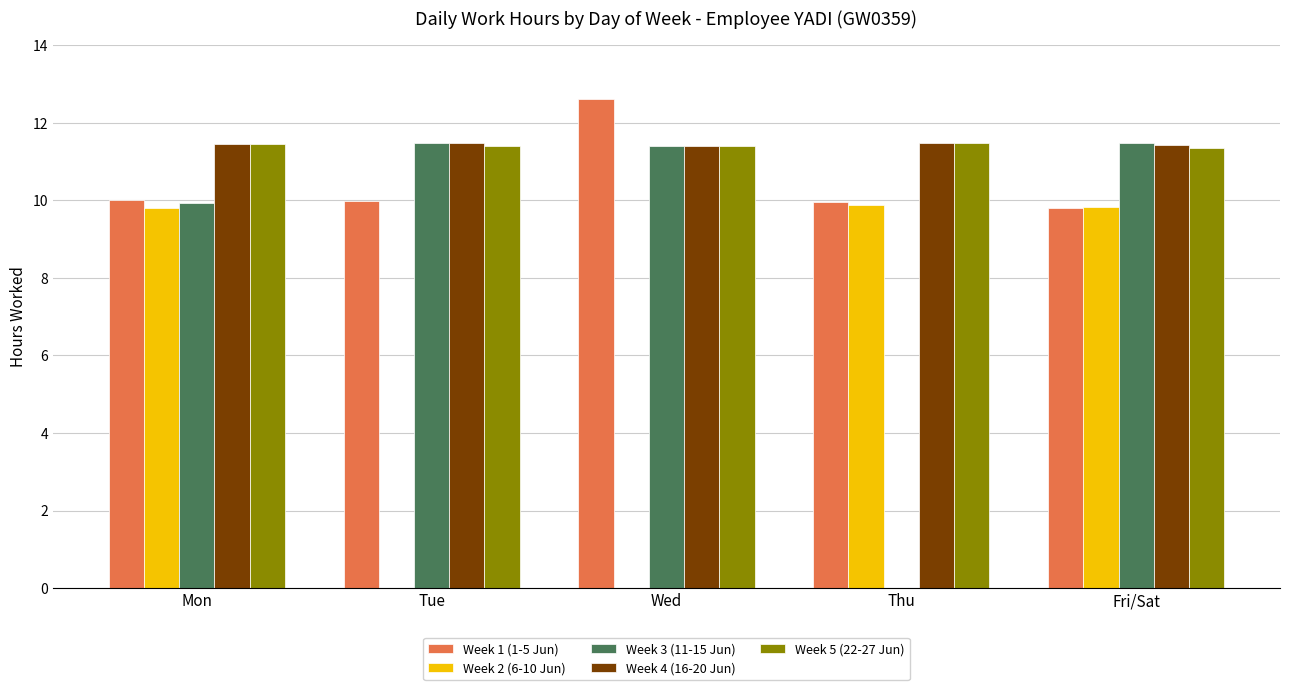

What is the average value of the Week 3 (11-15 Jun) series?

8.9